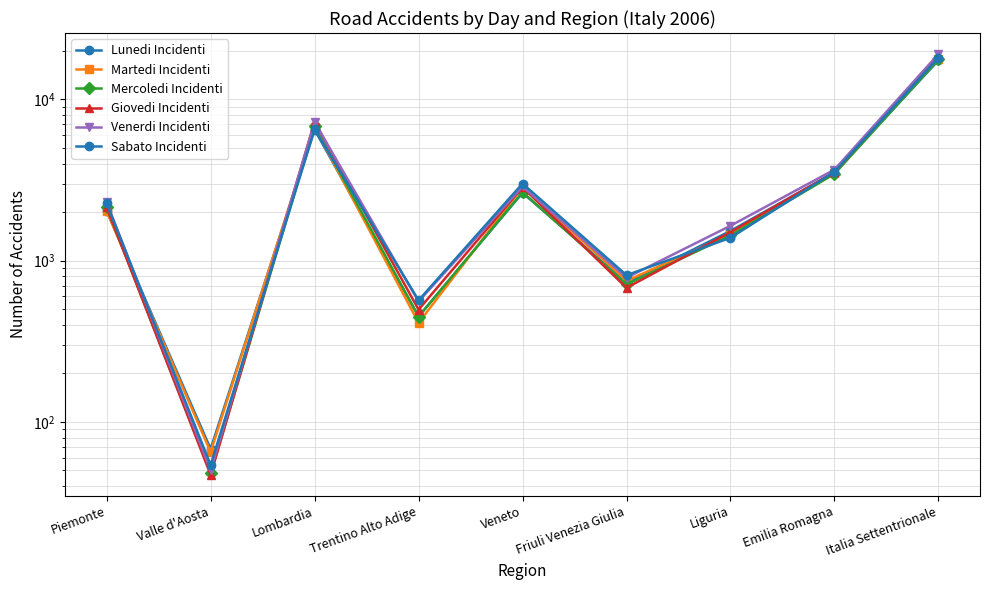

Which series has the largest total across all categories?

Venerdi Incidenti